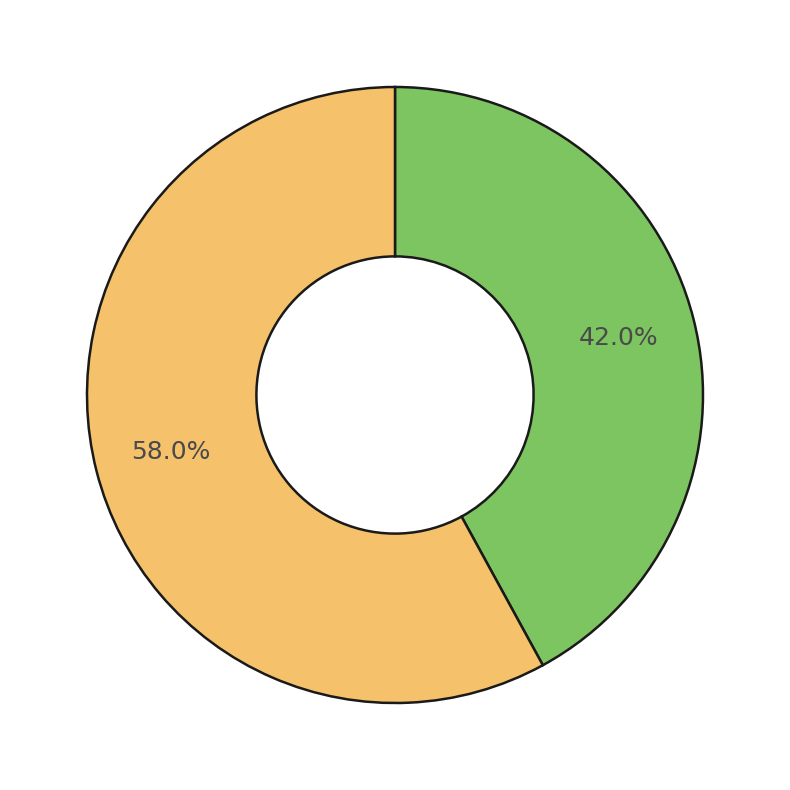

Count the number of slices in the pie.

2